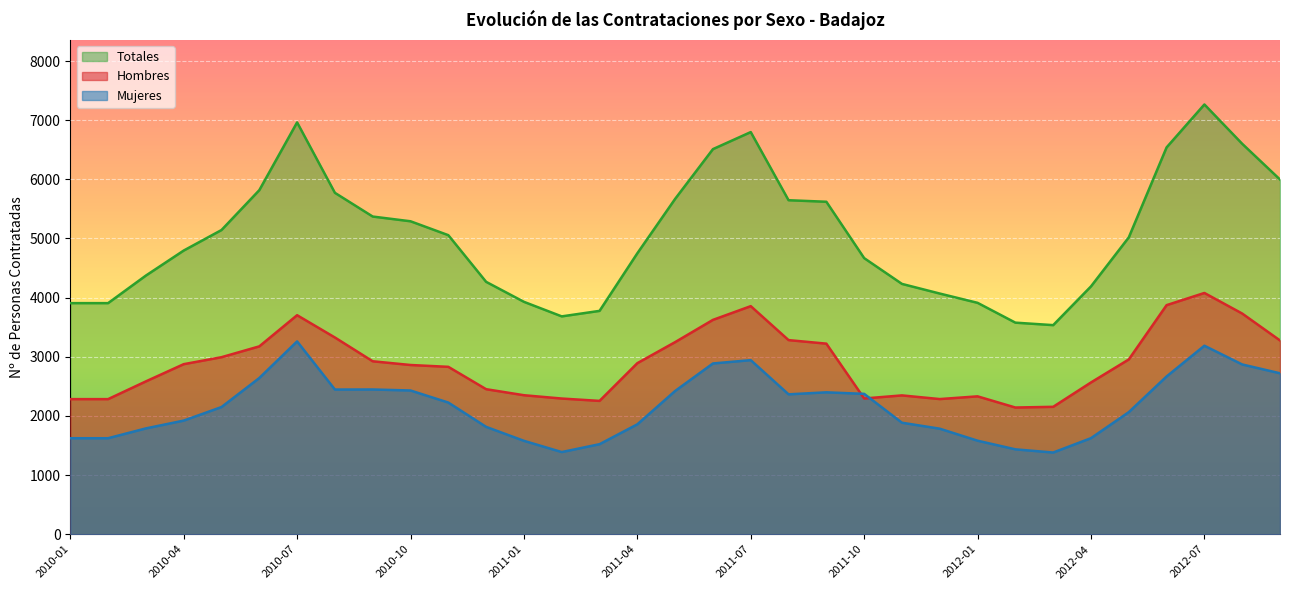

Reading left to right, what are all the values shown in this chart?

Hombres: 2010-01=2284	2010-02=2284	2010-03=2584	2010-04=2875	2010-05=2993	2010-06=3176	2010-07=3703	2010-08=3326	2010-09=2924	2010-10=2861	2010-11=2830	2010-12=2452	2011-01=2350	2011-02=2294	2011-03=2254	2011-04=2892	2011-05=3248	2011-06=3624	2011-07=3856	2011-08=3282	2011-09=3222	2011-10=2295	2011-11=2347	2011-12=2285	2012-01=2331	2012-02=2142	2012-03=2154	2012-04=2566	2012-05=2955	2012-06=3873	2012-07=4079	2012-08=3731	2012-09=3276
Mujeres: 2010-01=1623	2010-02=1623	2010-03=1789	2010-04=1921	2010-05=2150	2010-06=2641	2010-07=3260	2010-08=2446	2010-09=2447	2010-10=2430	2010-11=2226	2010-12=1815	2011-01=1579	2011-02=1389	2011-03=1522	2011-04=1858	2011-05=2422	2011-06=2887	2011-07=2943	2011-08=2365	2011-09=2399	2011-10=2373	2011-11=1885	2011-12=1784	2012-01=1581	2012-02=1435	2012-03=1381	2012-04=1624	2012-05=2064	2012-06=2667	2012-07=3187	2012-08=2870	2012-09=2721
Totales: 2010-01=3907	2010-02=3907	2010-03=4373	2010-04=4796	2010-05=5143	2010-06=5817	2010-07=6963	2010-08=5772	2010-09=5371	2010-10=5291	2010-11=5056	2010-12=4267	2011-01=3929	2011-02=3683	2011-03=3776	2011-04=4750	2011-05=5670	2011-06=6511	2011-07=6799	2011-08=5647	2011-09=5621	2011-10=4668	2011-11=4232	2011-12=4069	2012-01=3912	2012-02=3577	2012-03=3535	2012-04=4190	2012-05=5019	2012-06=6540	2012-07=7266	2012-08=6601	2012-09=5997